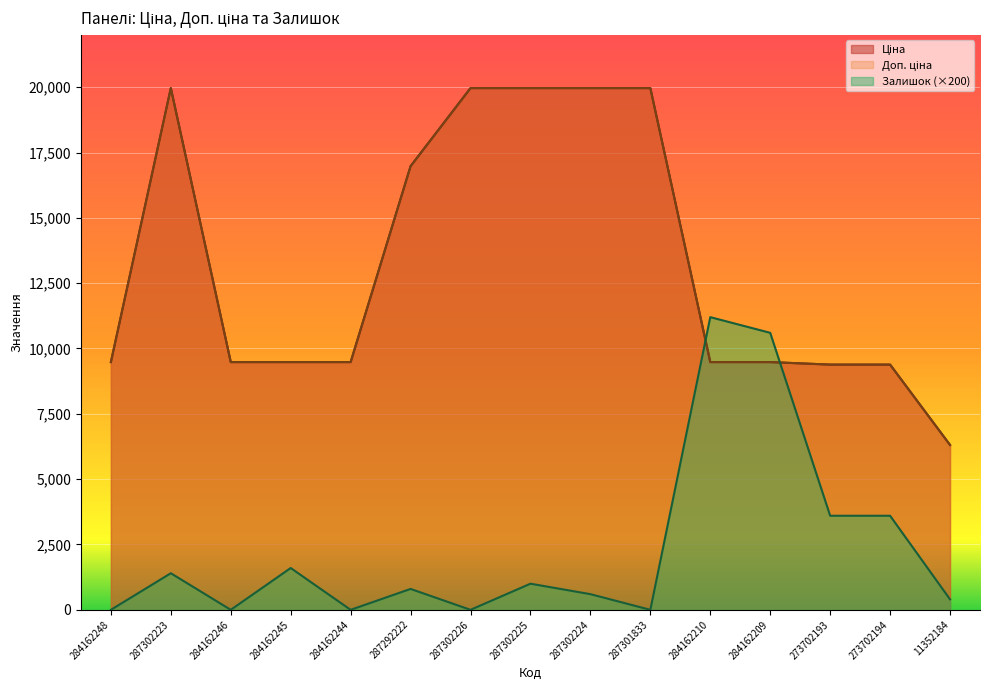

How many lines are shown in the chart?

3